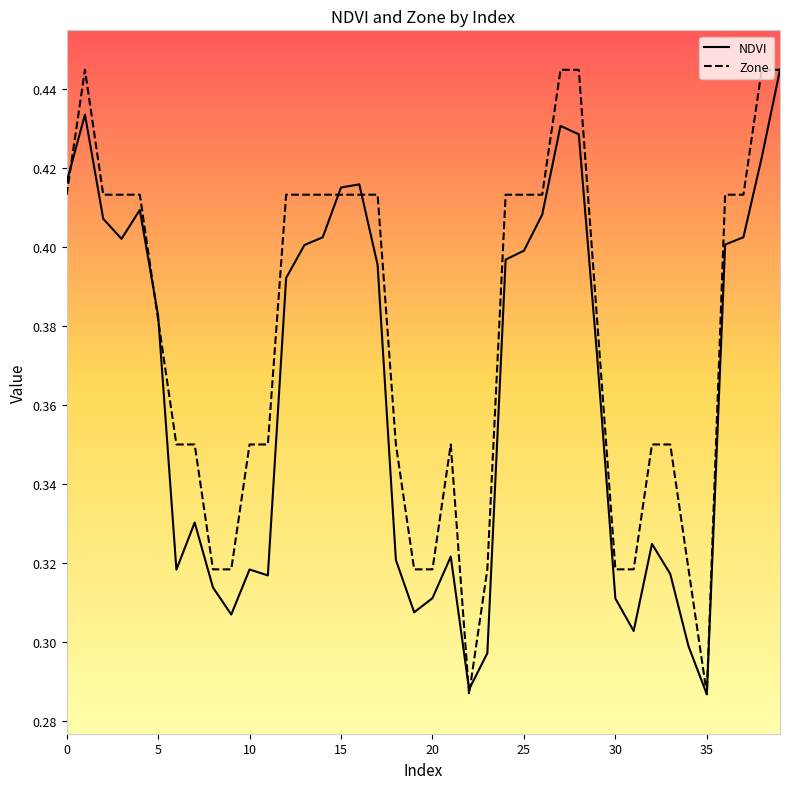

Which series has the largest total across all categories?

Zone